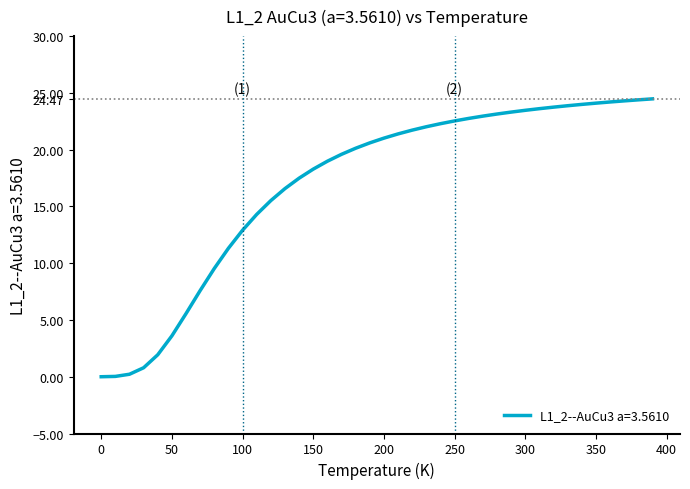

What is the difference between the maximum and minimum values?

24.5